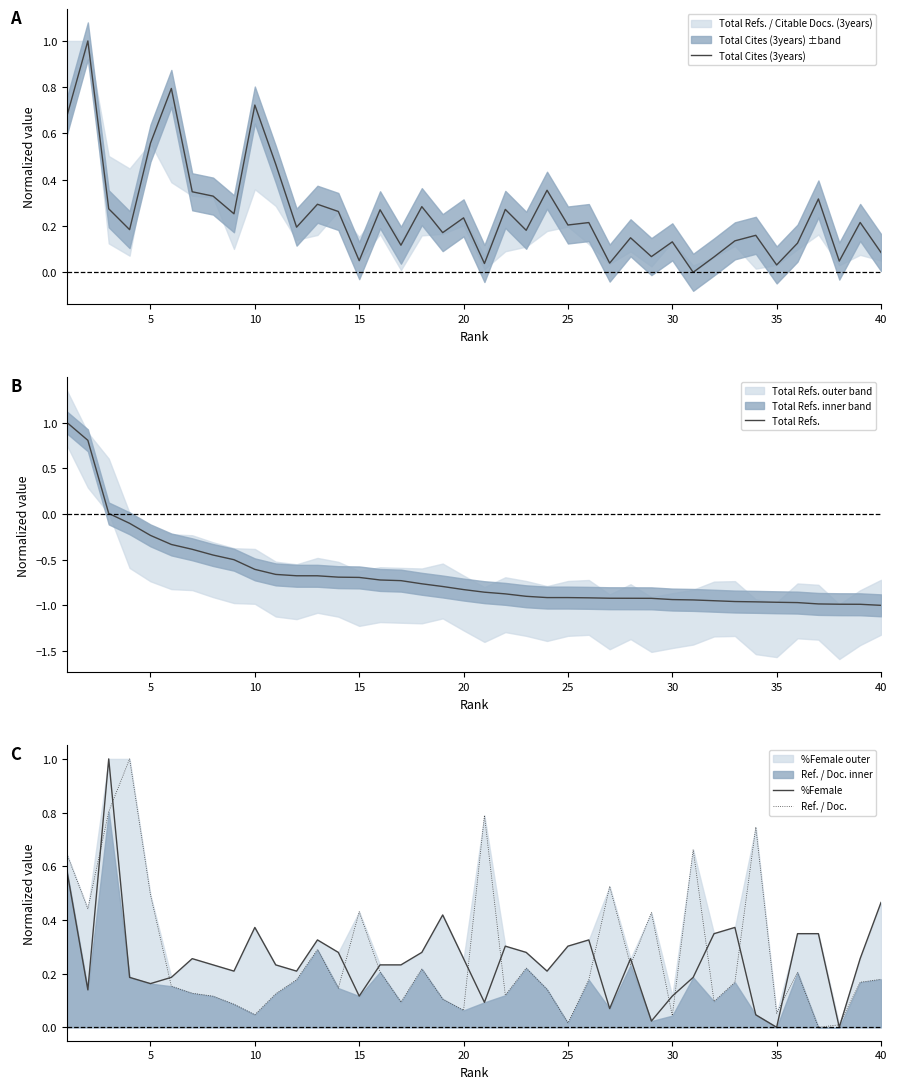

True or false: Total Refs. has a value of -0.6 at 10.

True